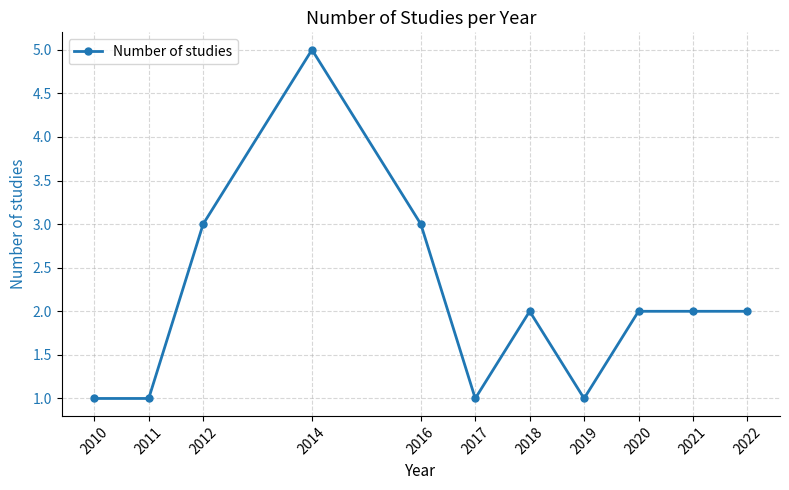

Reading left to right, what are all the values shown in this chart?

1	1	3	5	3	1	2	1	2	2	2